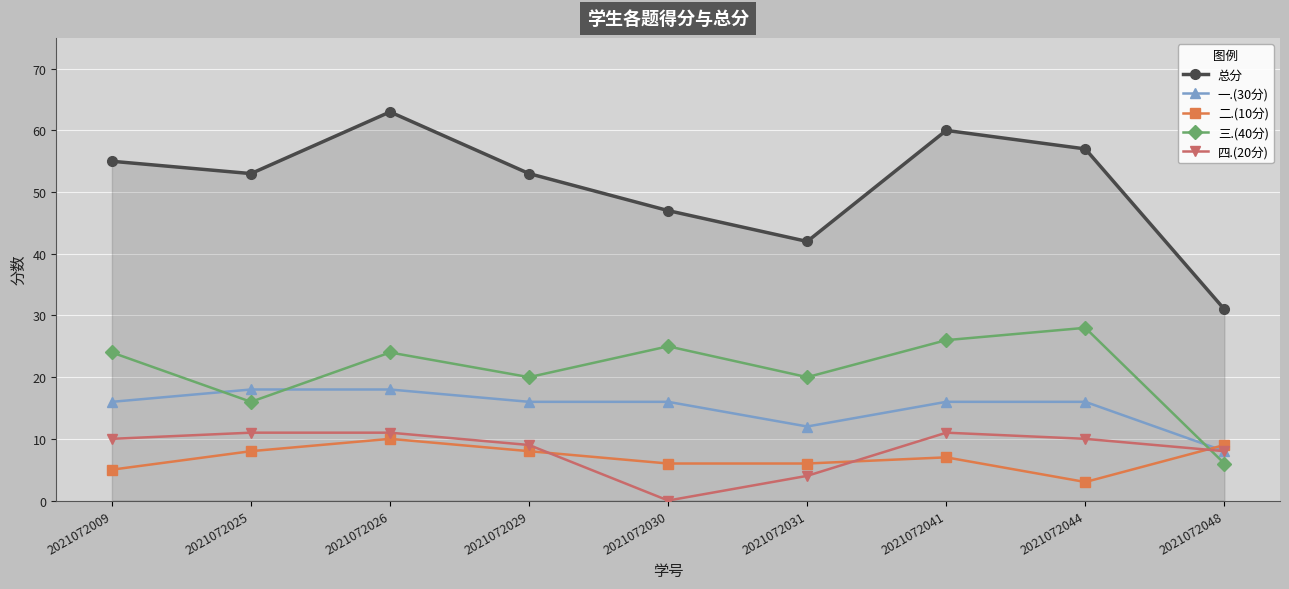

How many 一.(30分) values are between 16 and 17?

5